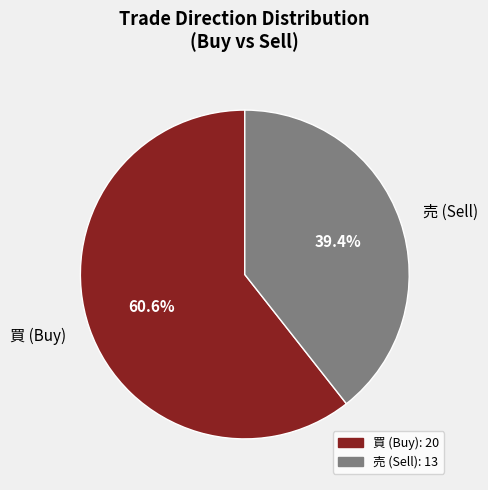

Combined, do 買 (Buy) and 売 (Sell) account for over 50%?

Yes